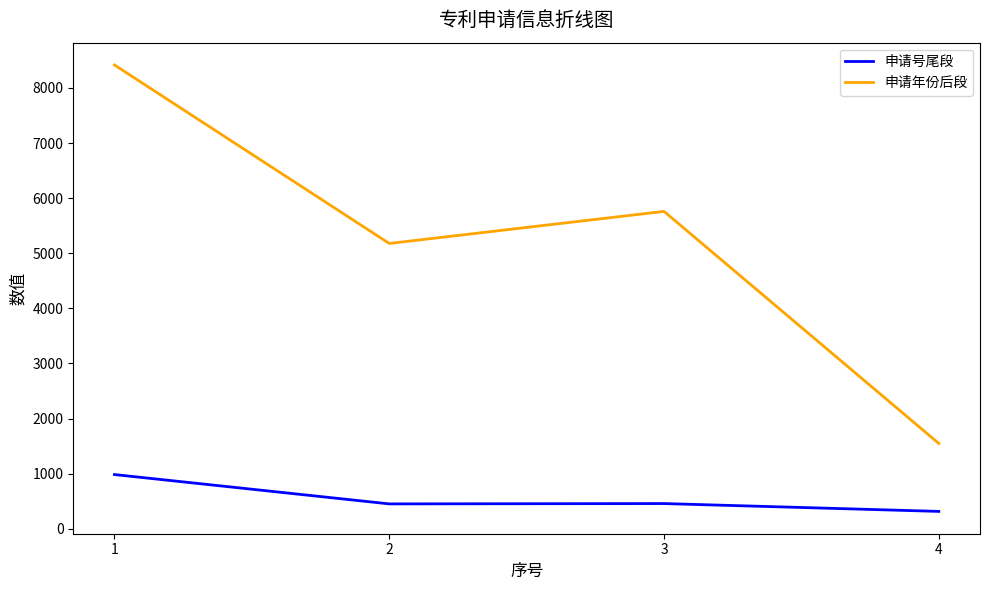

What is the total value across all series at 3?

6217.6